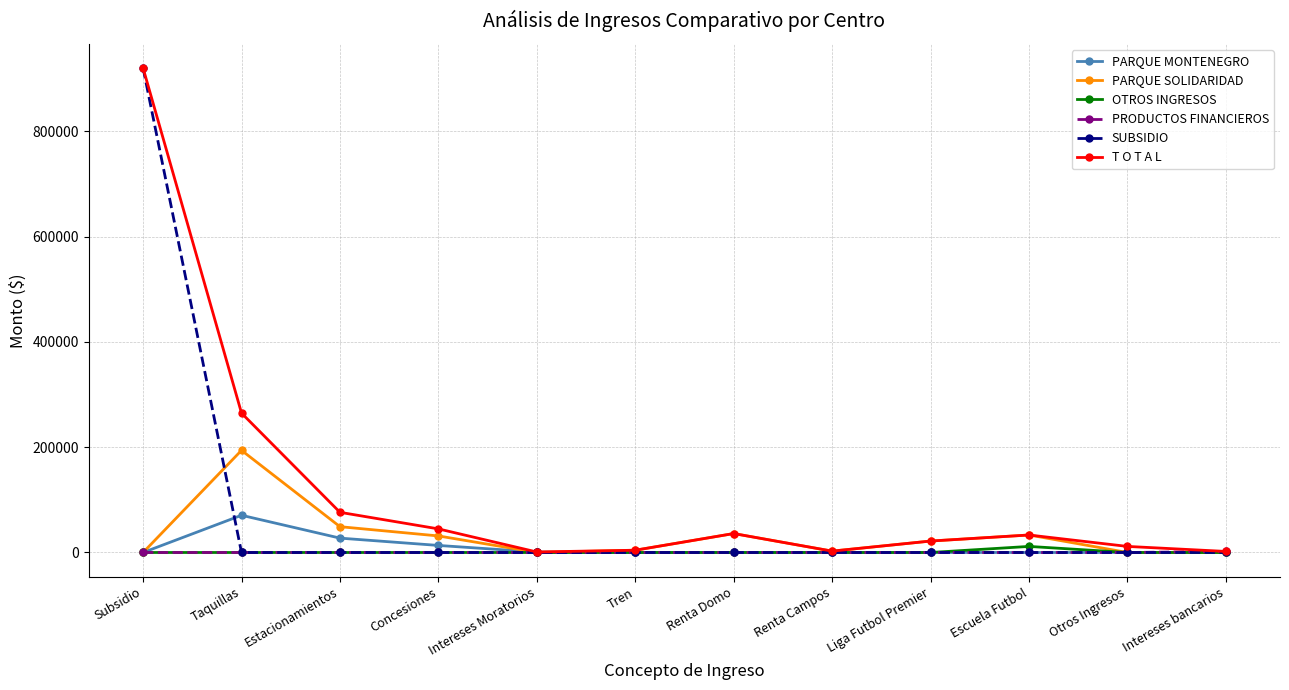

What is the label of the 8th point from the left?

Renta Campos